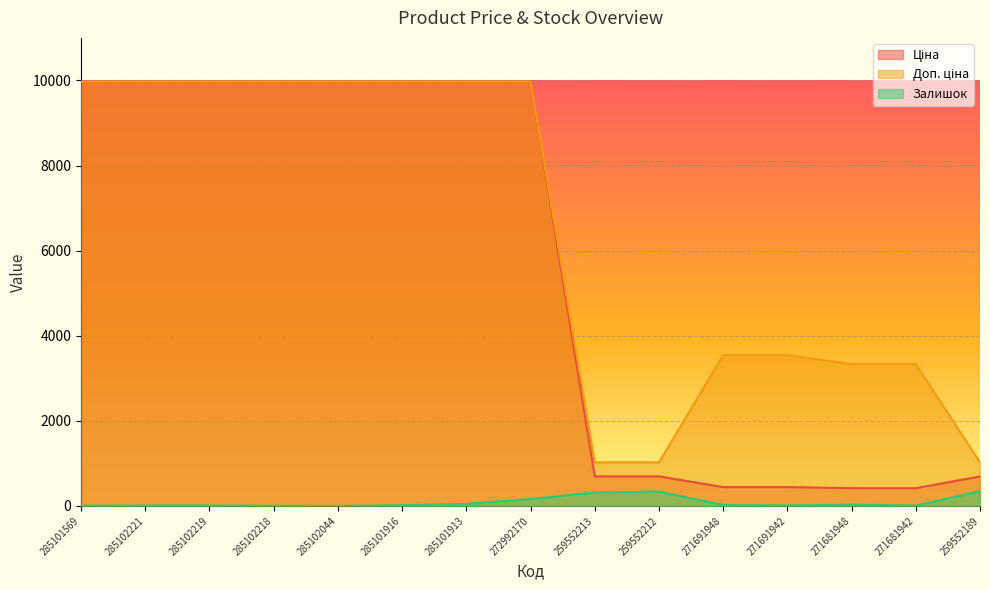

At which label does Залишок reach its minimum?

285102044